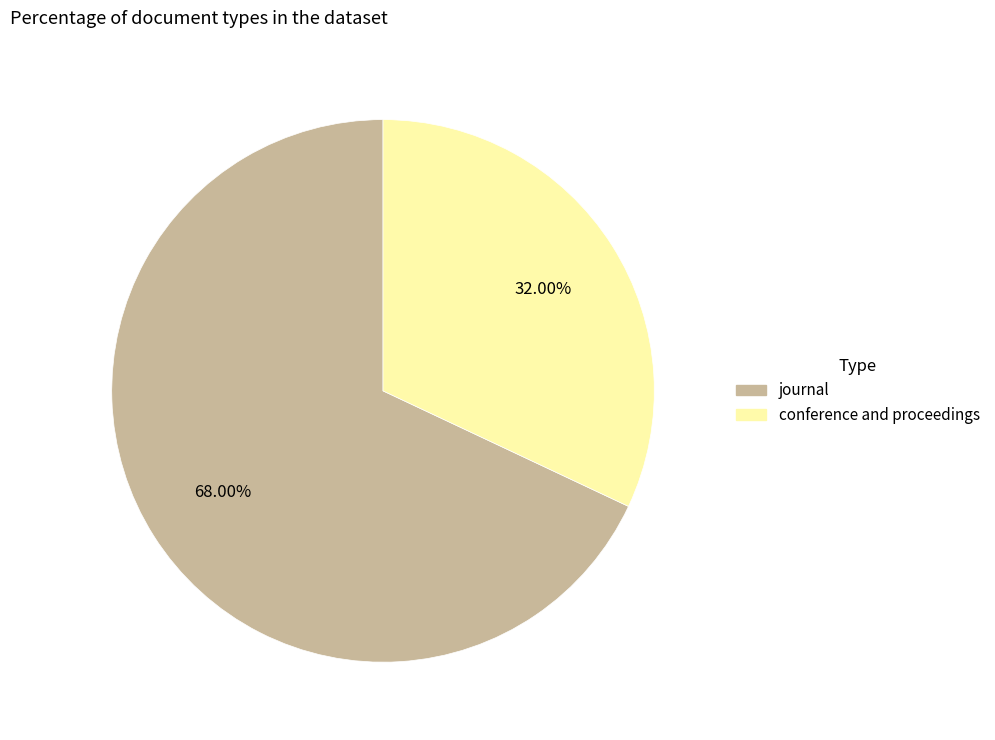

Which slice represents more than half of the pie?

journal